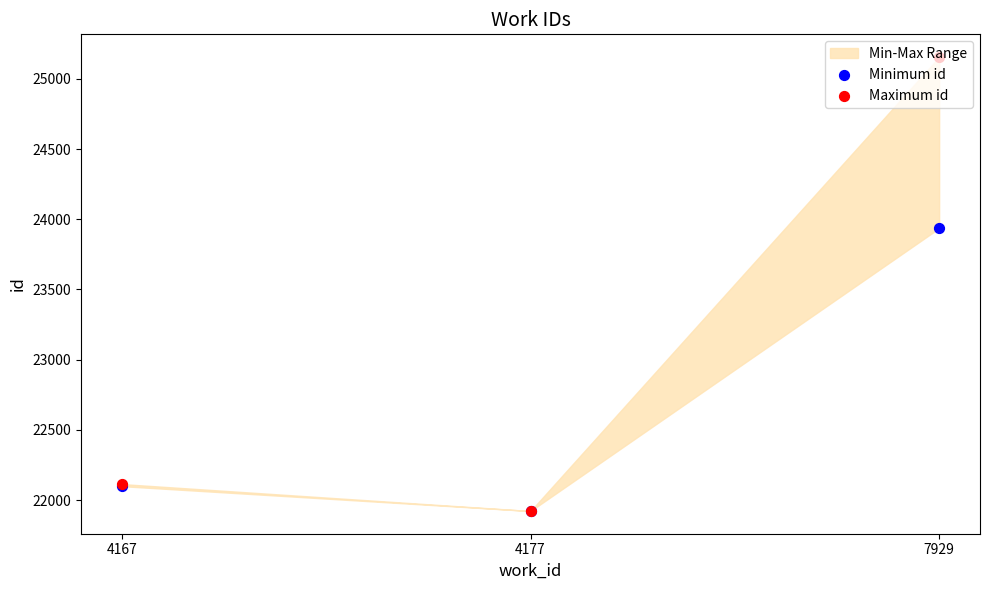

What is the total value across all series at 7929?

49091